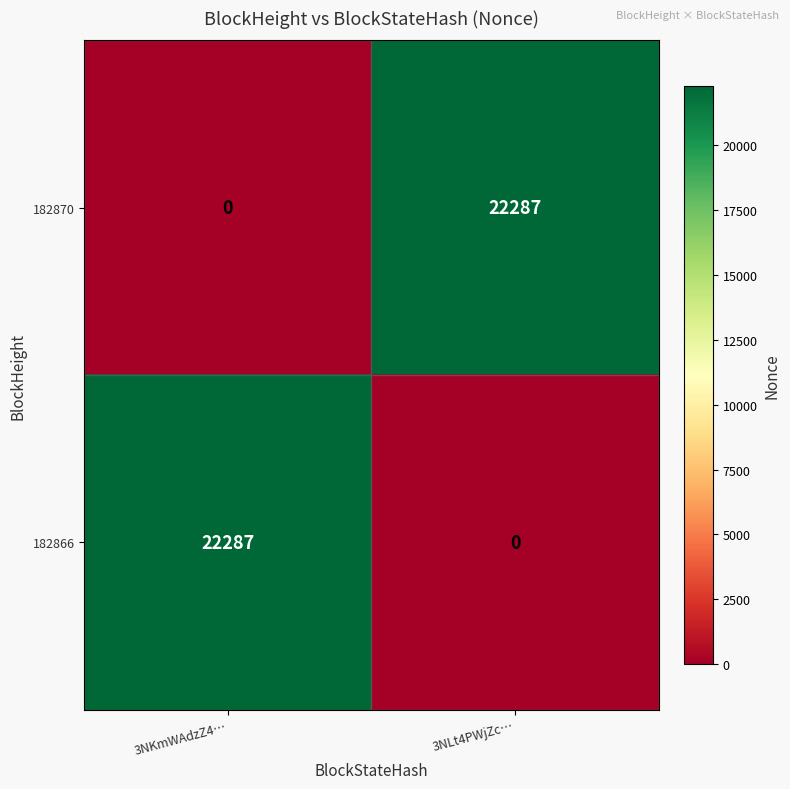

Count the number of data series in this chart.

2